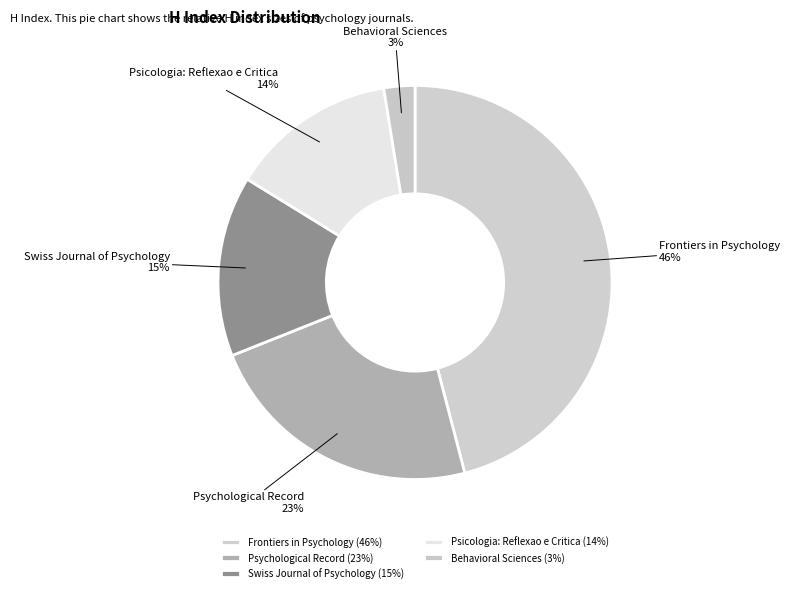

Between Behavioral Sciences and Psychological Record, which is larger?

Psychological Record